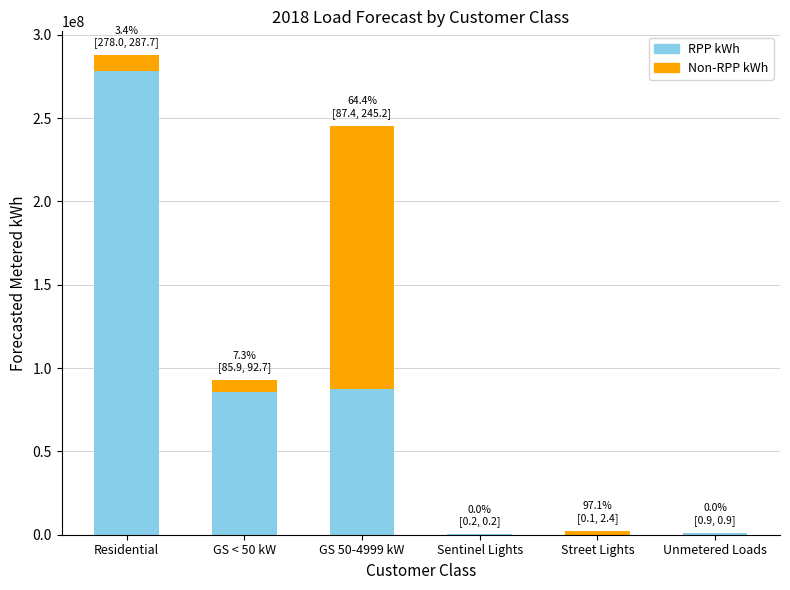

At which category is the sum across all series the highest?

Residential